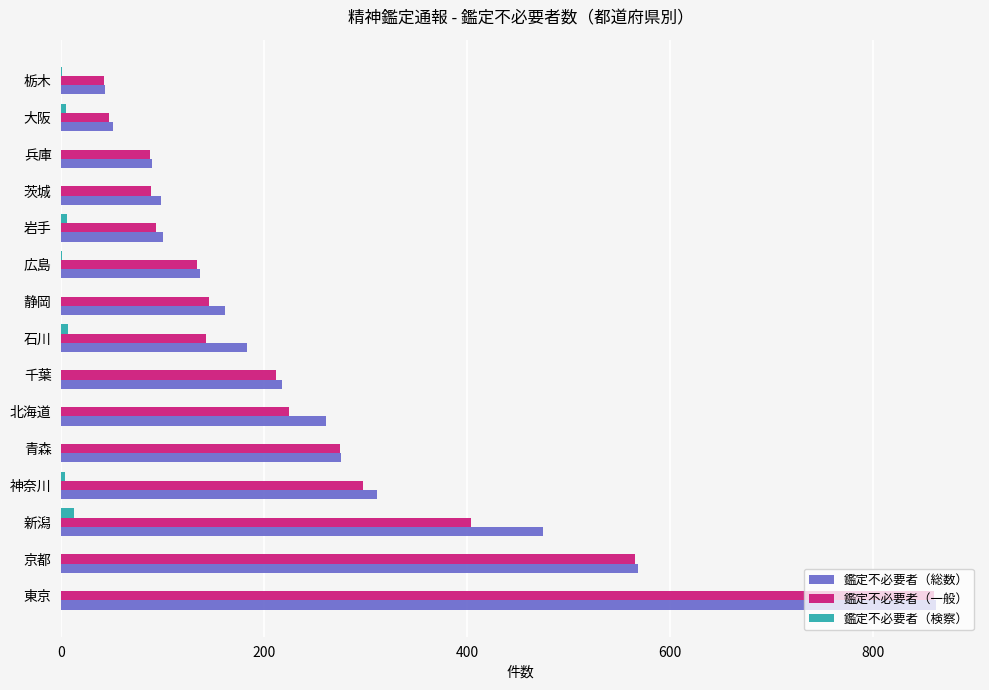

Where is 鑑定不必要者（総数） nearest to the value 452?

新潟